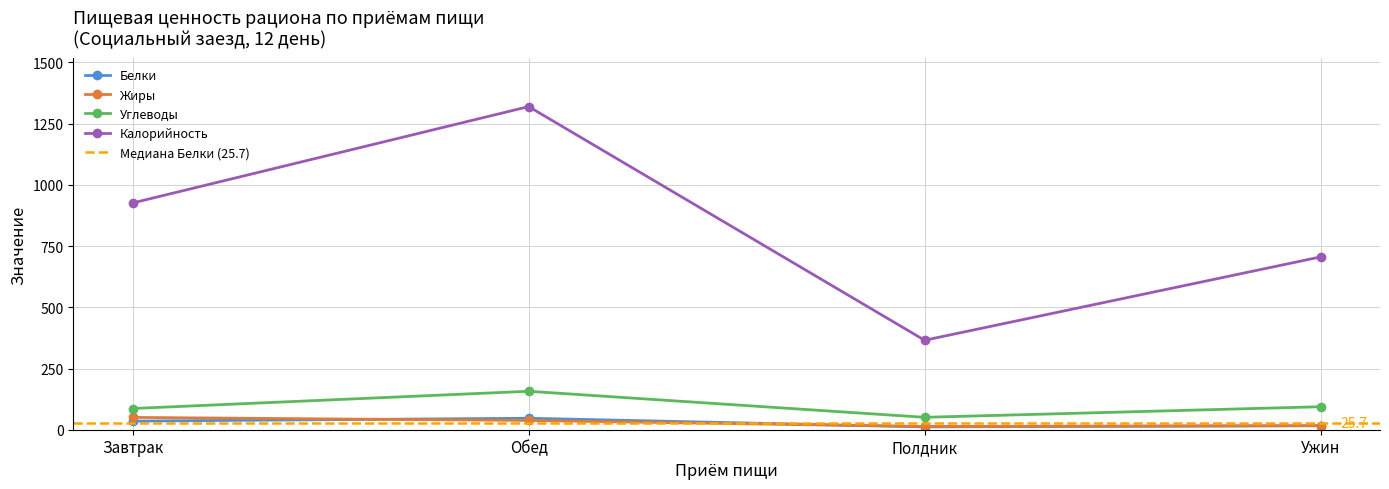

What is the minimum value for Жиры?

13.2